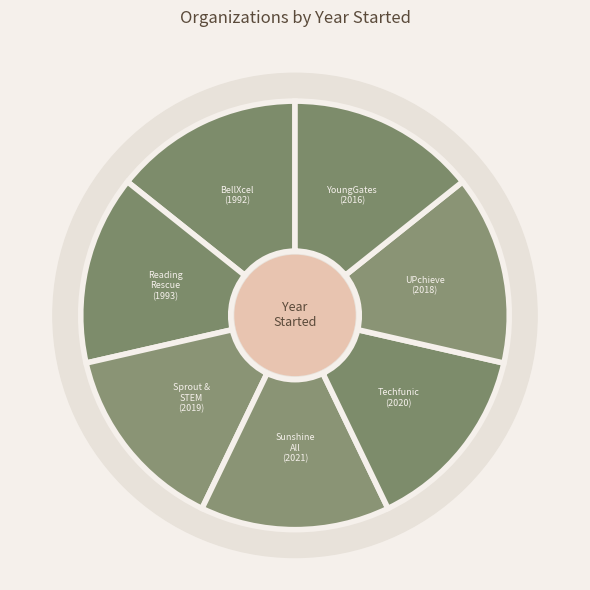

True or false: Young Gates accounts for 1% of the total.

False